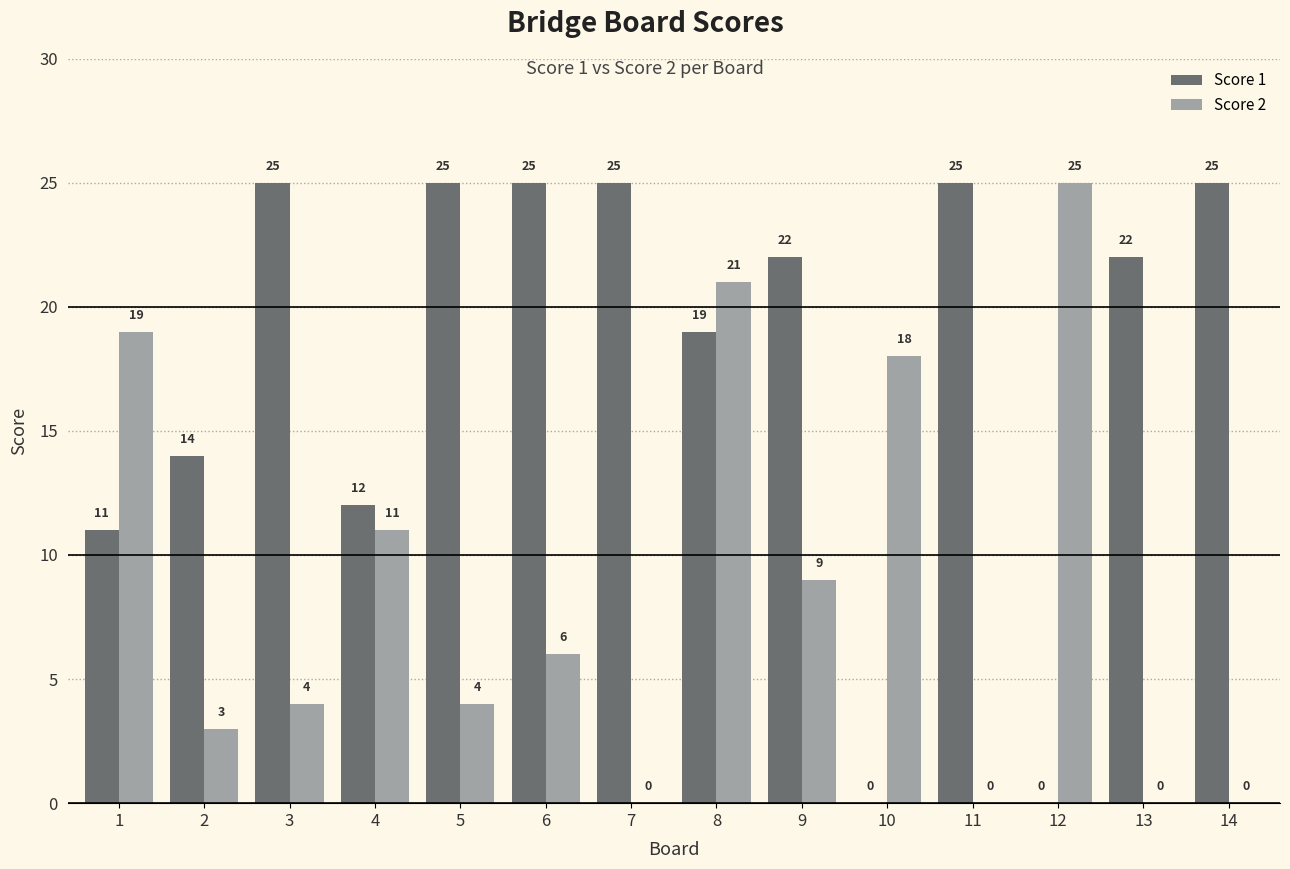

What are all the series names shown in the legend?

Score 1, Score 2